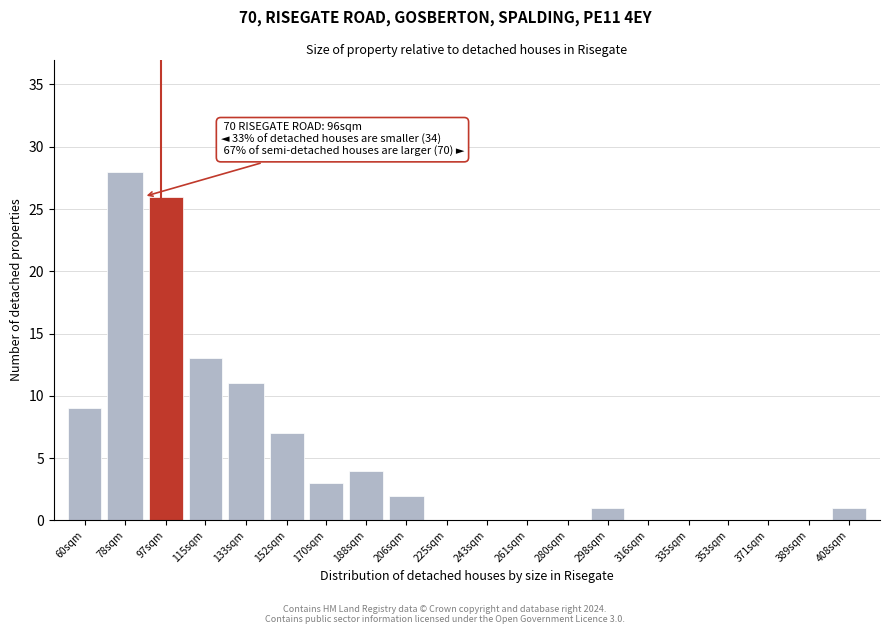

Reading left to right, list all the values displayed in this chart.

60sqm=9	78sqm=28	97sqm=26	115sqm=13	133sqm=11	152sqm=7	170sqm=3	188sqm=4	206sqm=2	225sqm=0	243sqm=0	261sqm=0	280sqm=0	298sqm=1	316sqm=0	335sqm=0	353sqm=0	371sqm=0	389sqm=0	408sqm=1